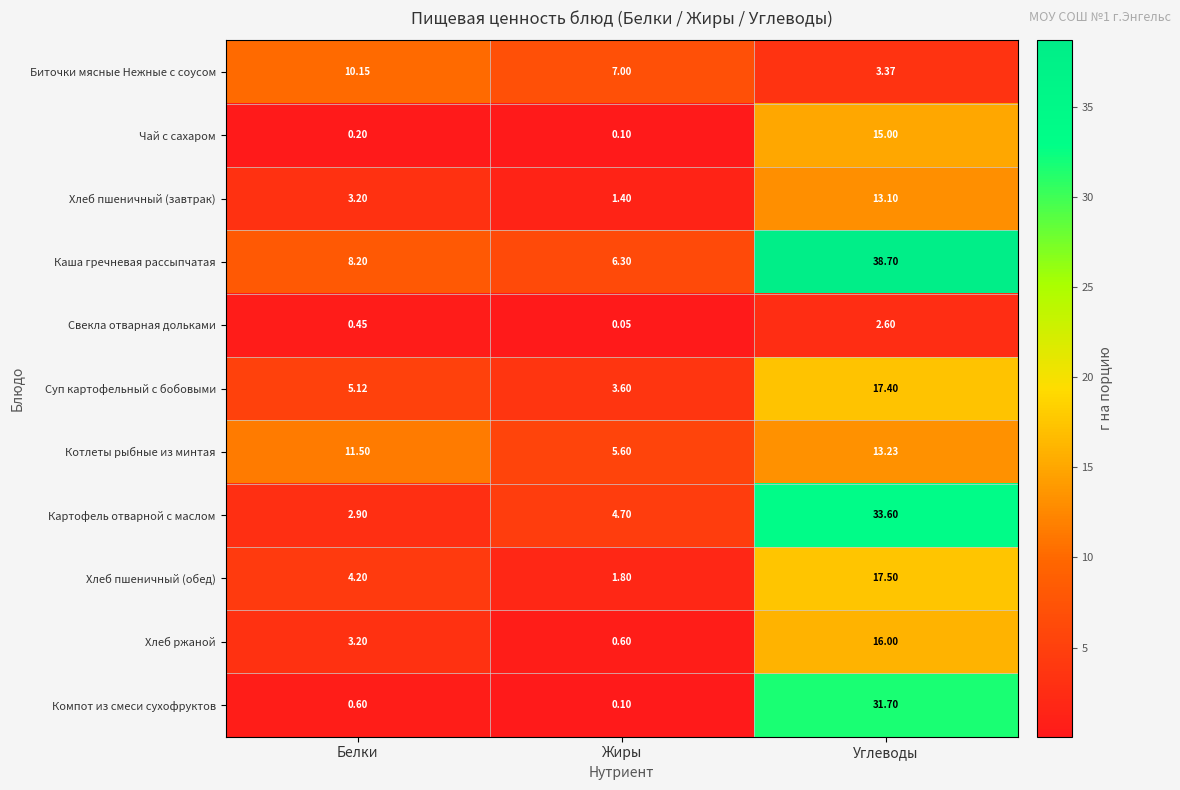

At which label is Биточки мясные Нежные с соусом closest to 6?

Жиры